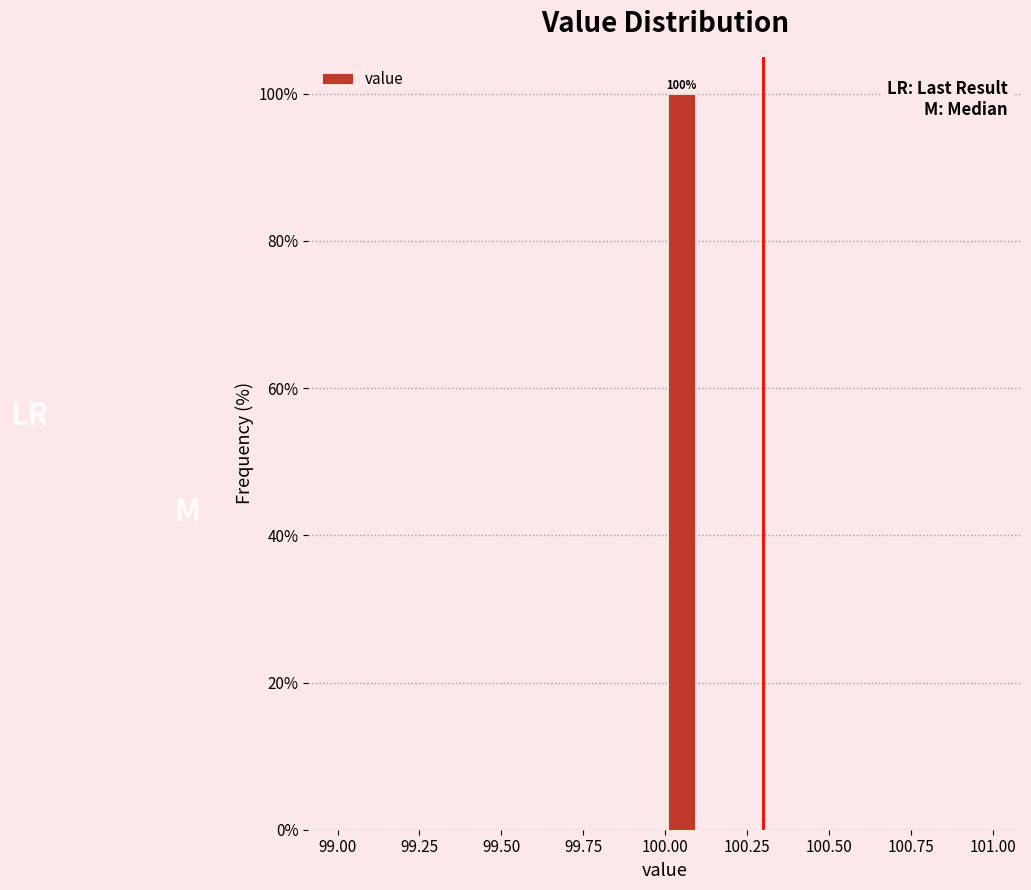

Read against the x-axis, roughly where is the centre of the tallest bar?

100.05